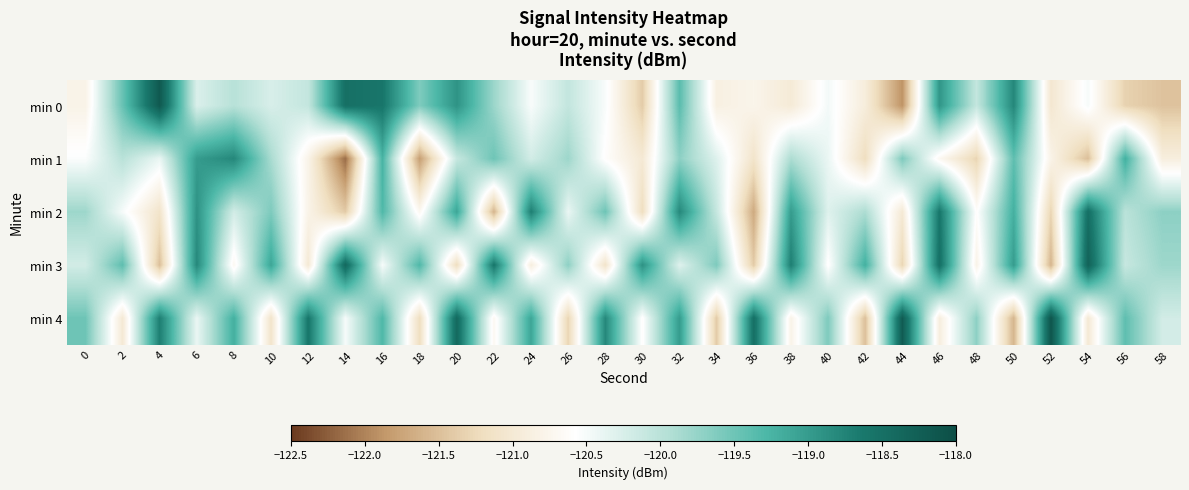

Which series has the largest total across all categories?

min 4